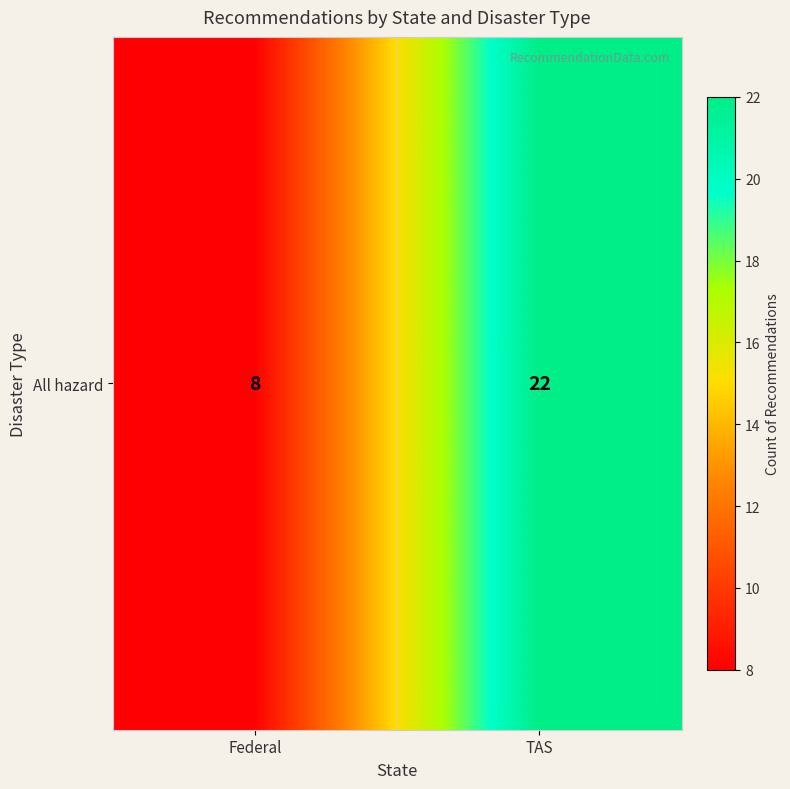

What is the difference between the maximum and minimum values?

14